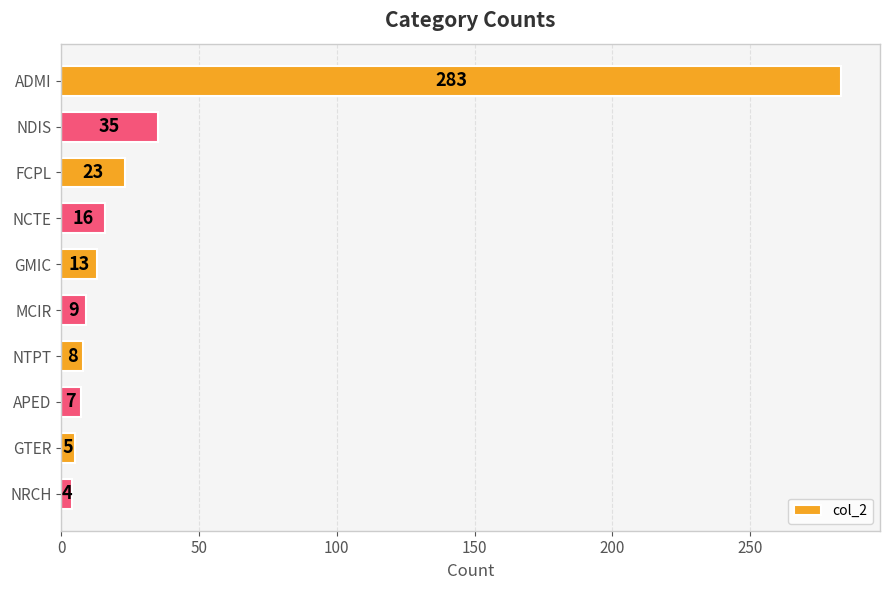

The chart shows a value of 23 at FCPL. True or false?

True